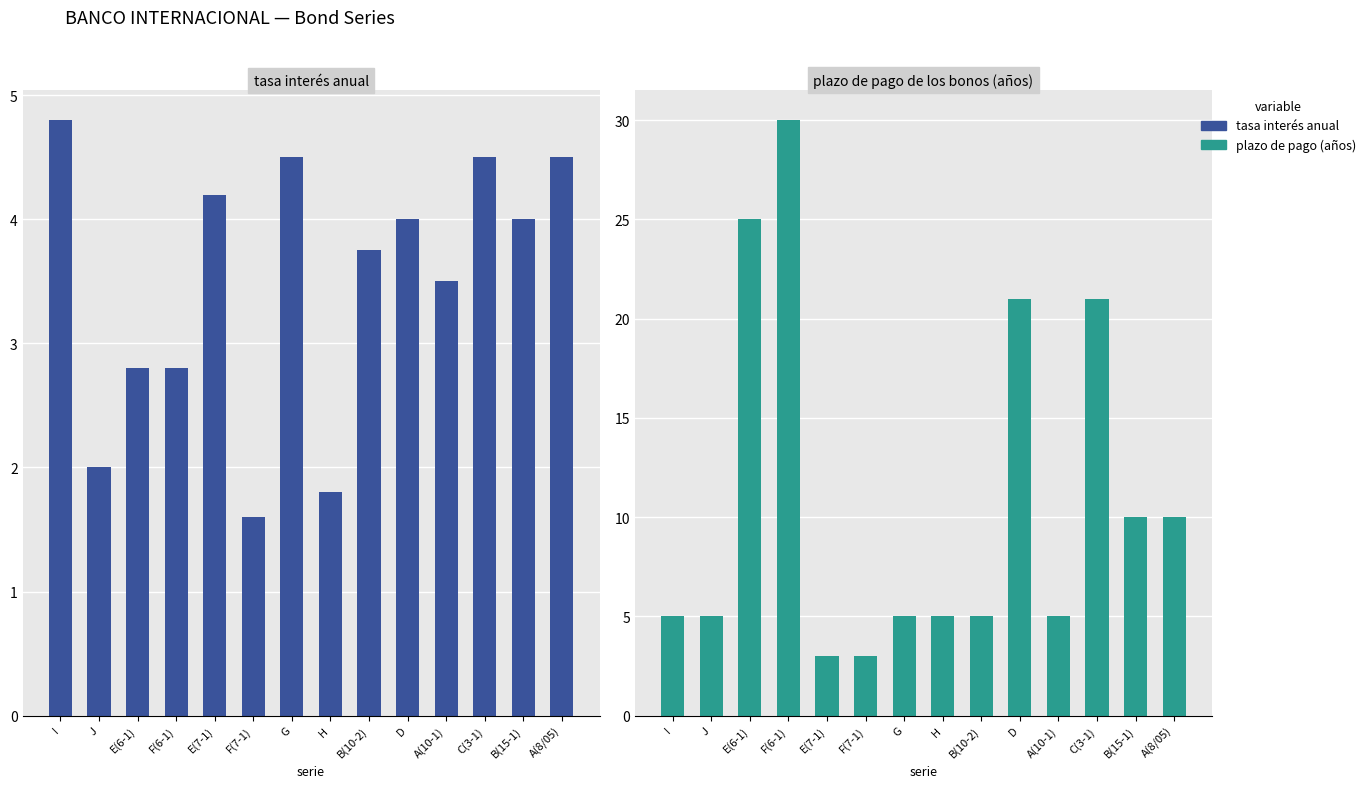

Where does the plazo de pago (años) series first go above 5?

E(6-1)